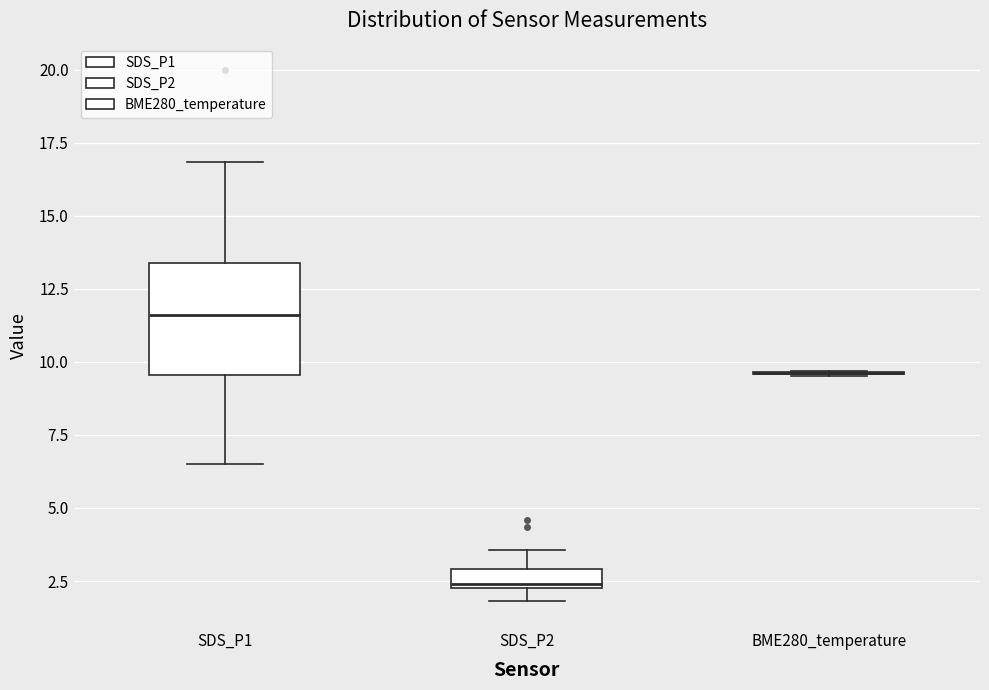

Where does the lower whisker of the box for SDS_P1 end on the y-axis? The values are not printed on the chart, so give them approximately, as read against the axis.

6.5